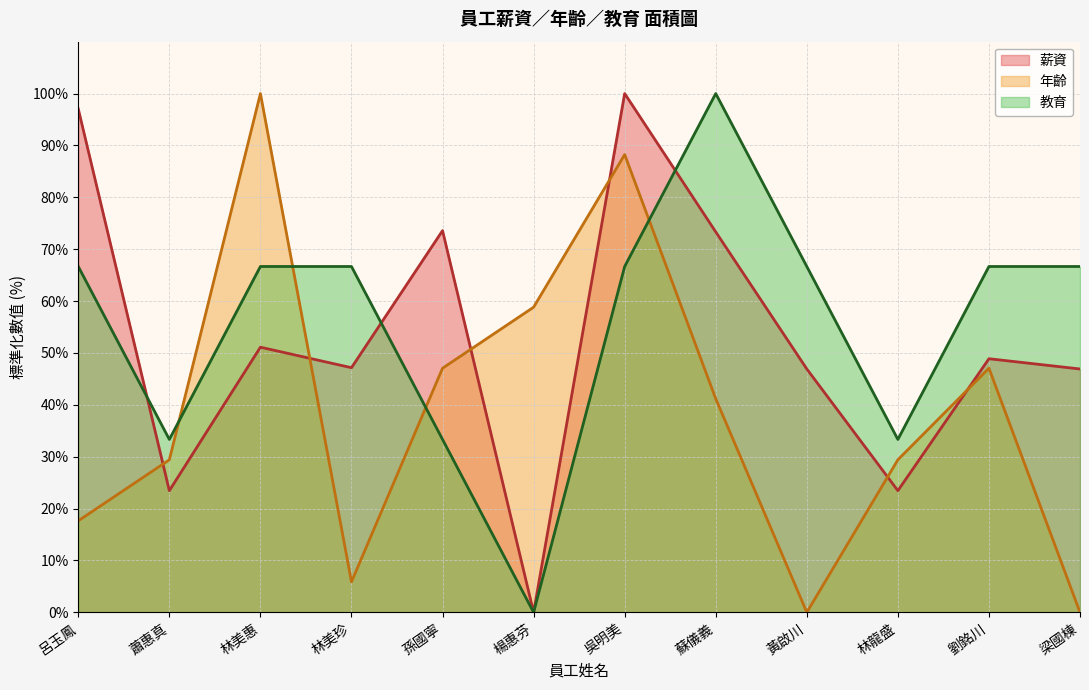

At which category does the chart reach its peak across all series?

吳明美